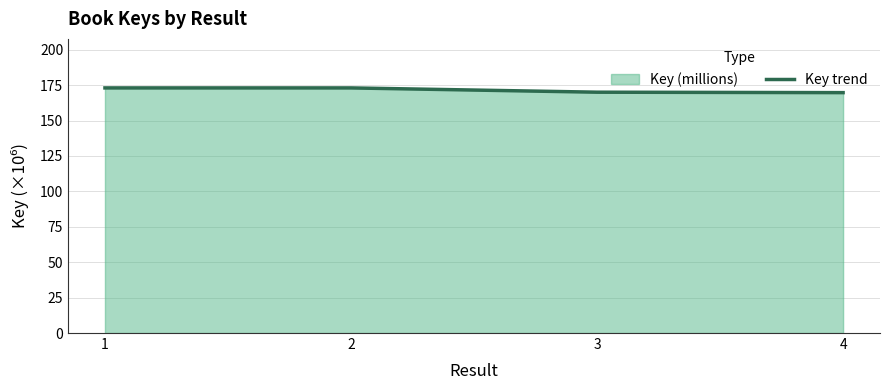

What is the value of the 1st point from the left?

173.1